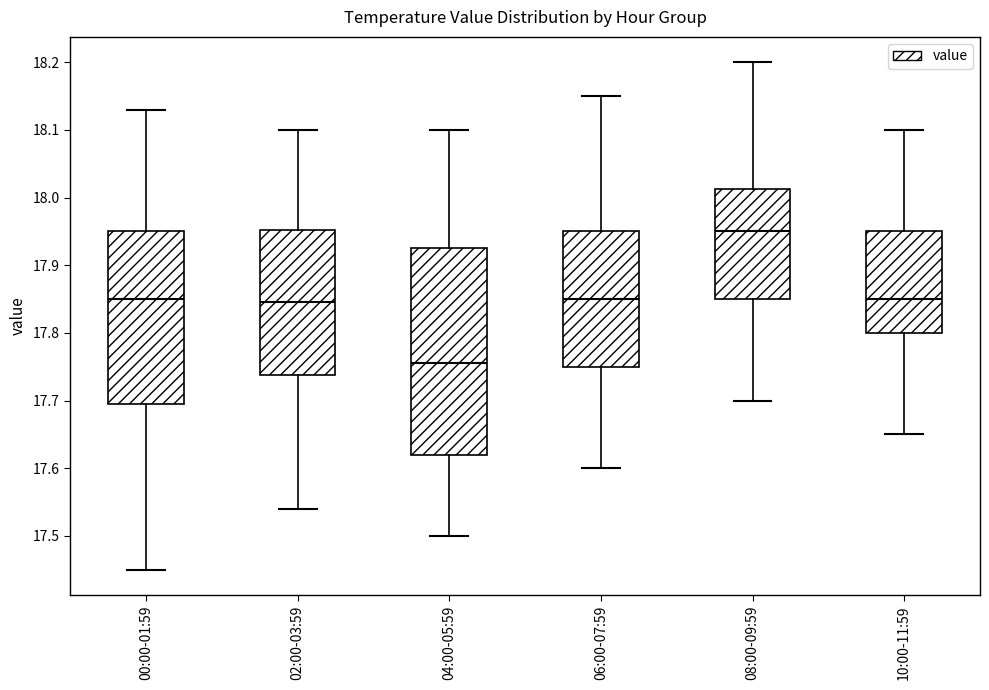

Which box is the tallest, from its lower edge to its upper edge?

04:00-05:59